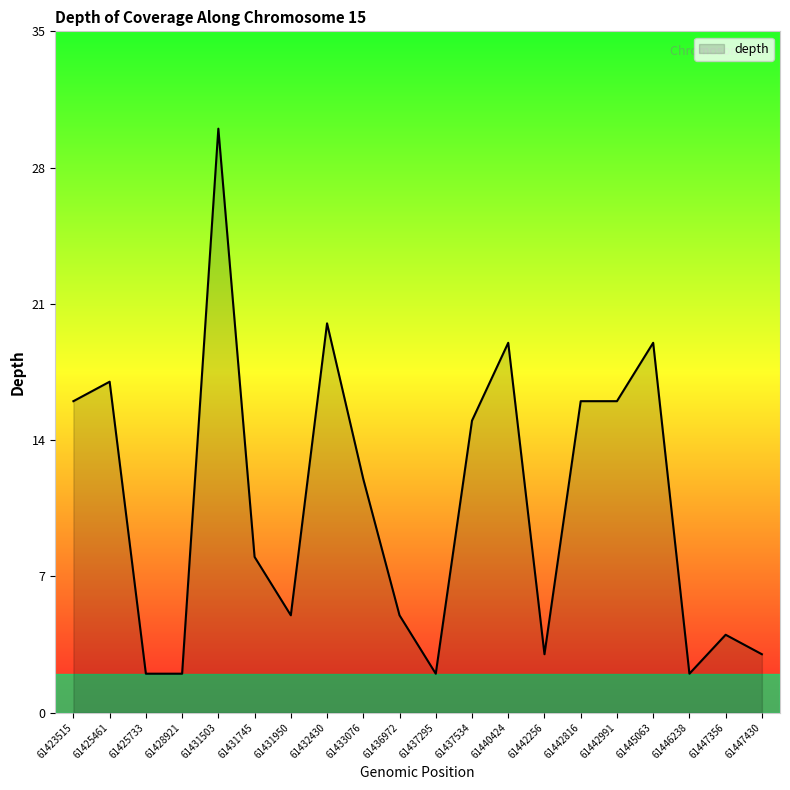

The value at 61437295 is 2. True or false?

True